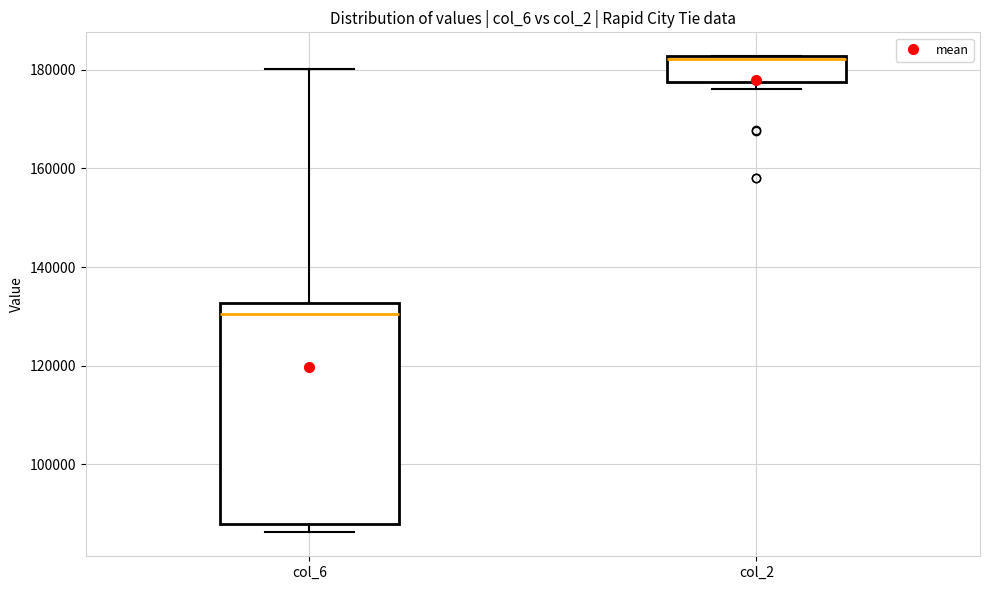

Which box is the tallest, from its lower edge to its upper edge?

col_6